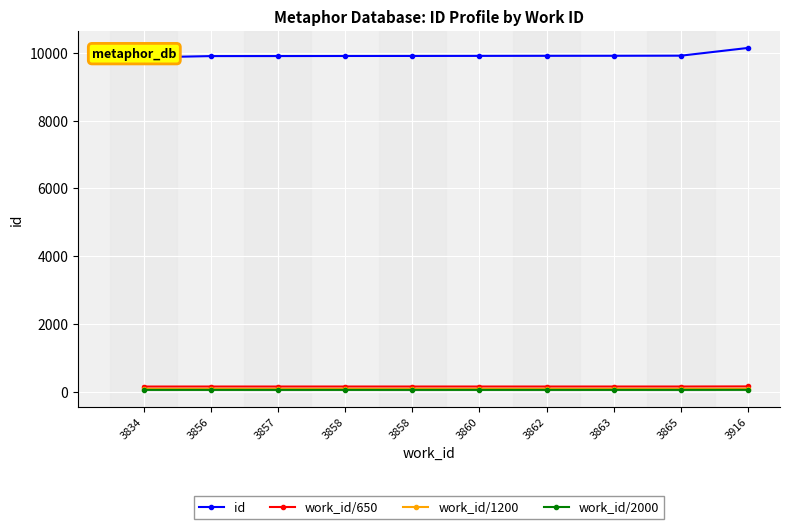

The value of work_id/650 at 3858 is 148.7. True or false?

True